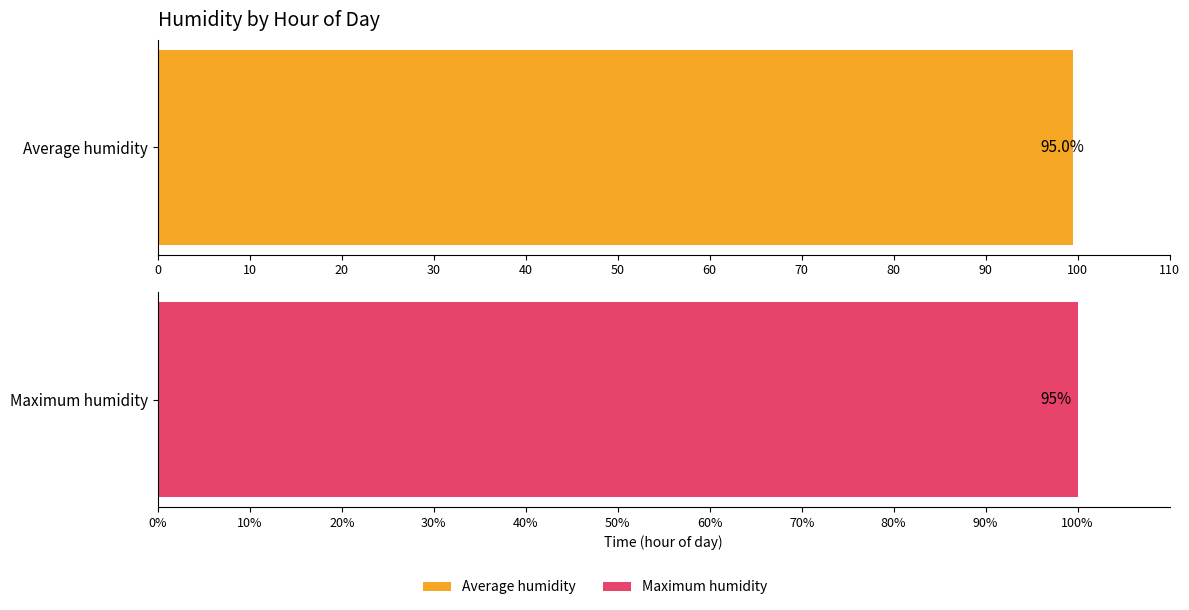

What is the maximum value shown in the chart?

100.0